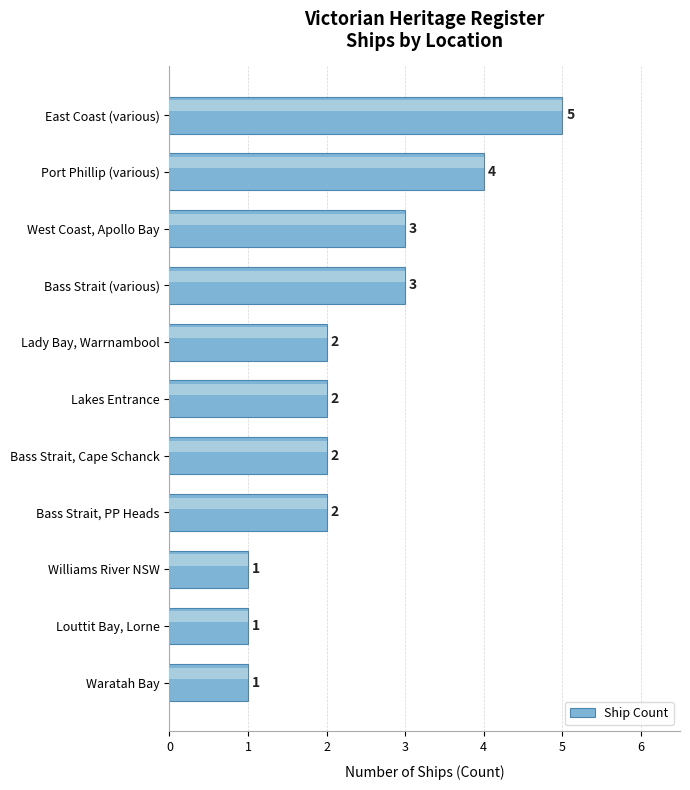

What is the value of the 7th bar from the left?

2